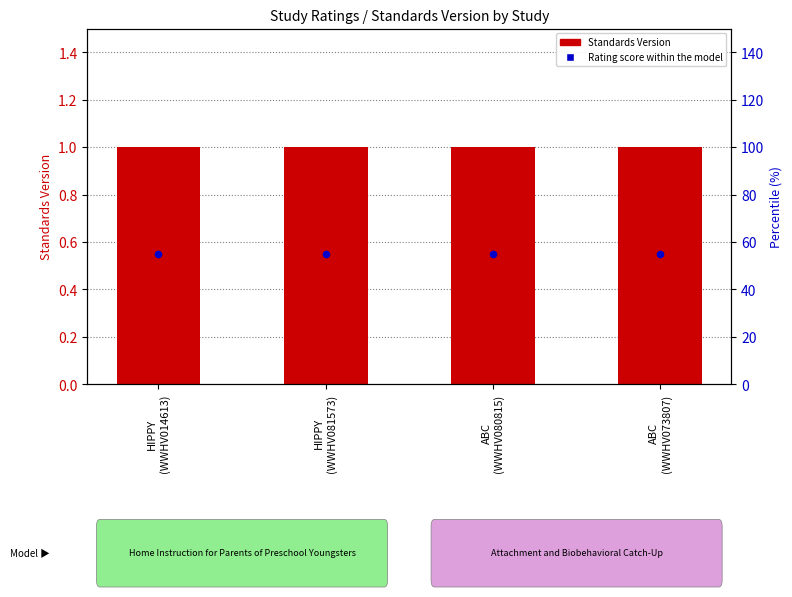

What is the total value across all series at ABC
(WWHV080815)?

1.6